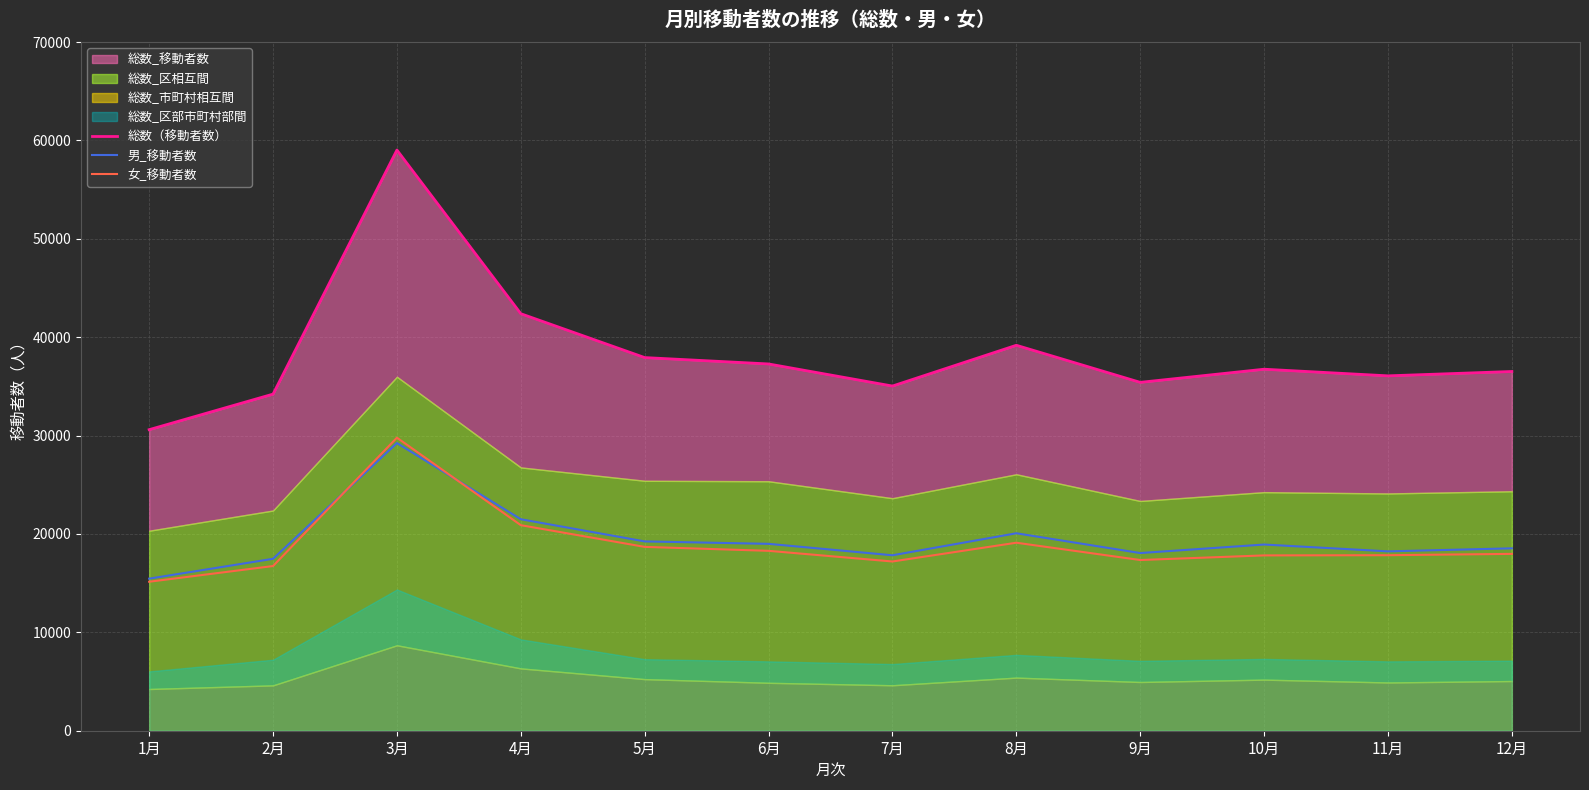

Which series has the largest total across all categories?

総数（移動者数）